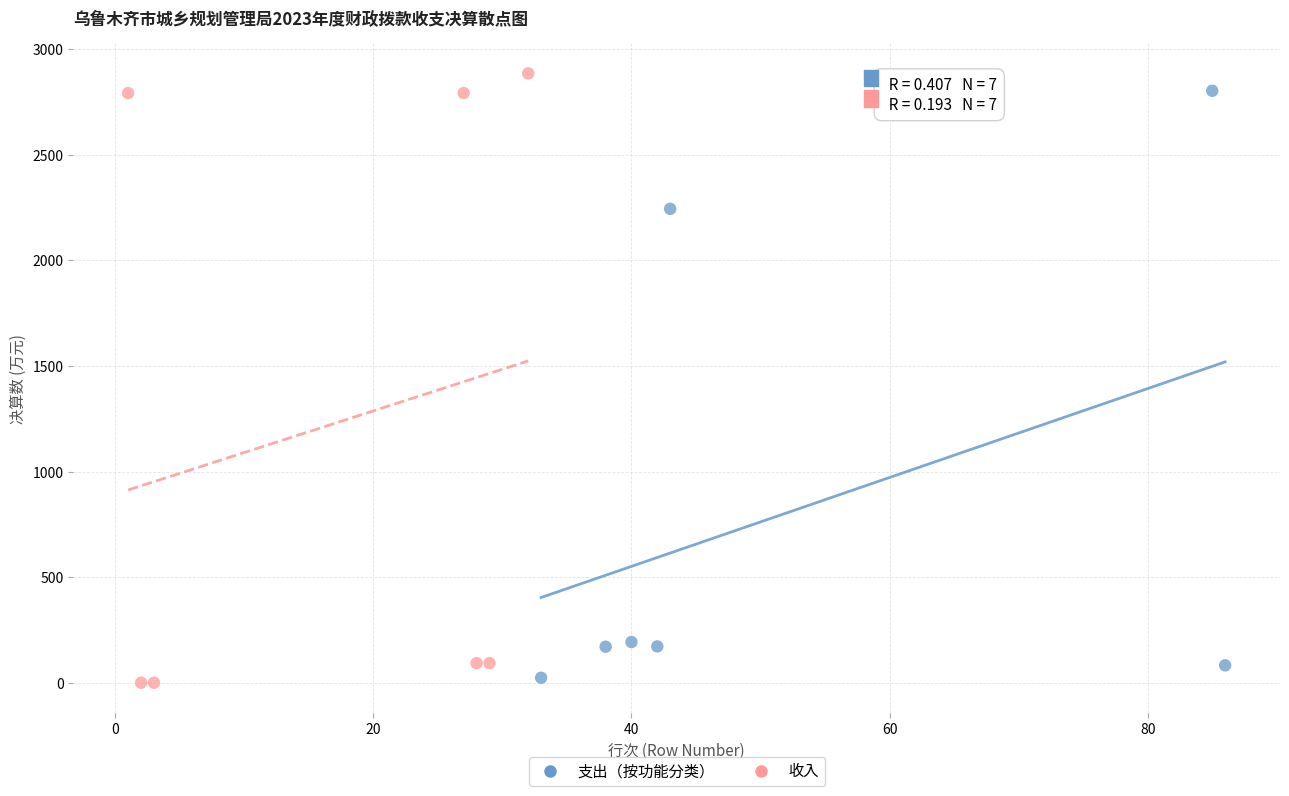

Which series has the widest spread of Y values?

收入